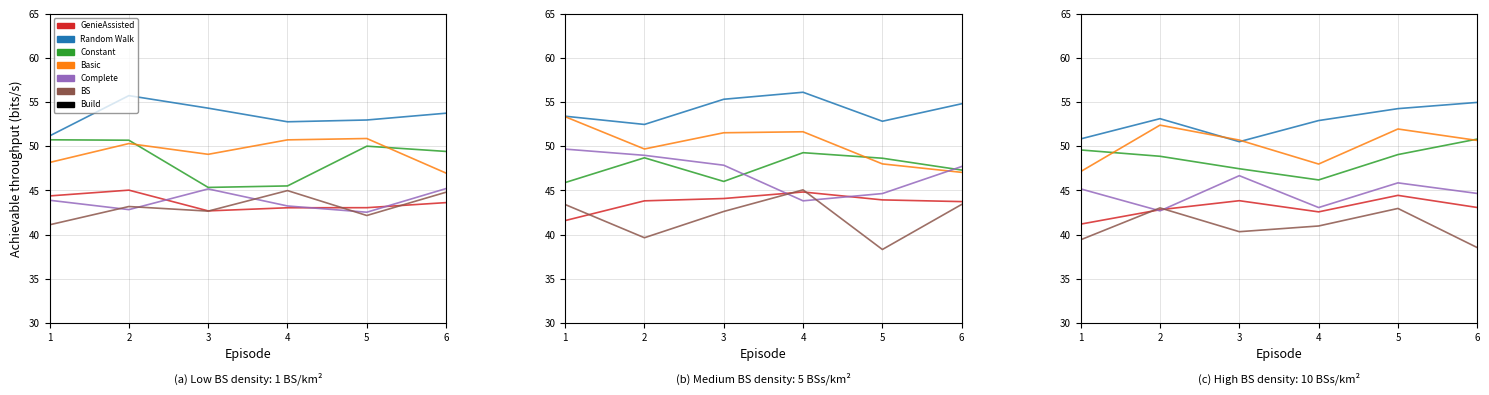

At how many categories does at least one series exceed 54?

2